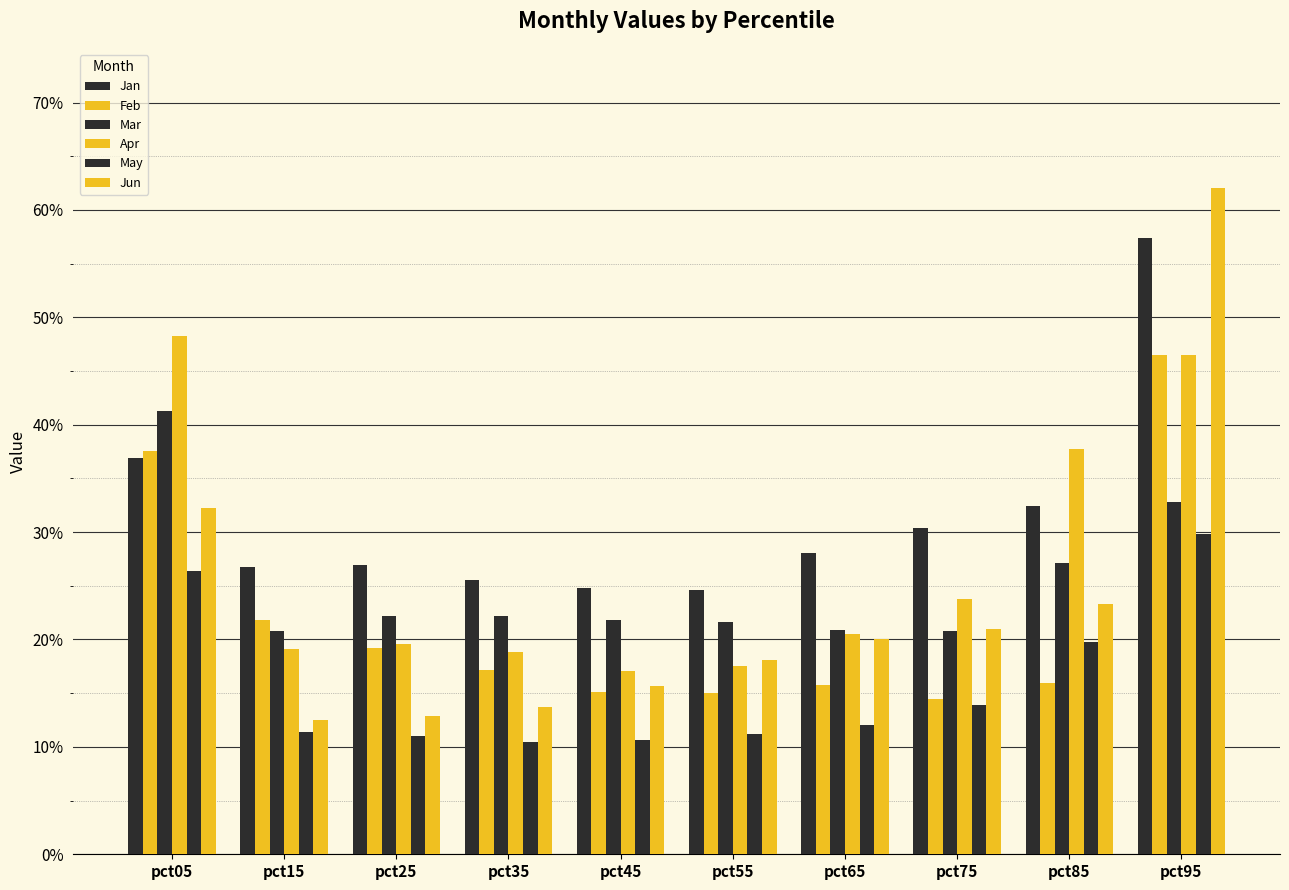

Which series changed the most between pct65 and pct85?

Apr